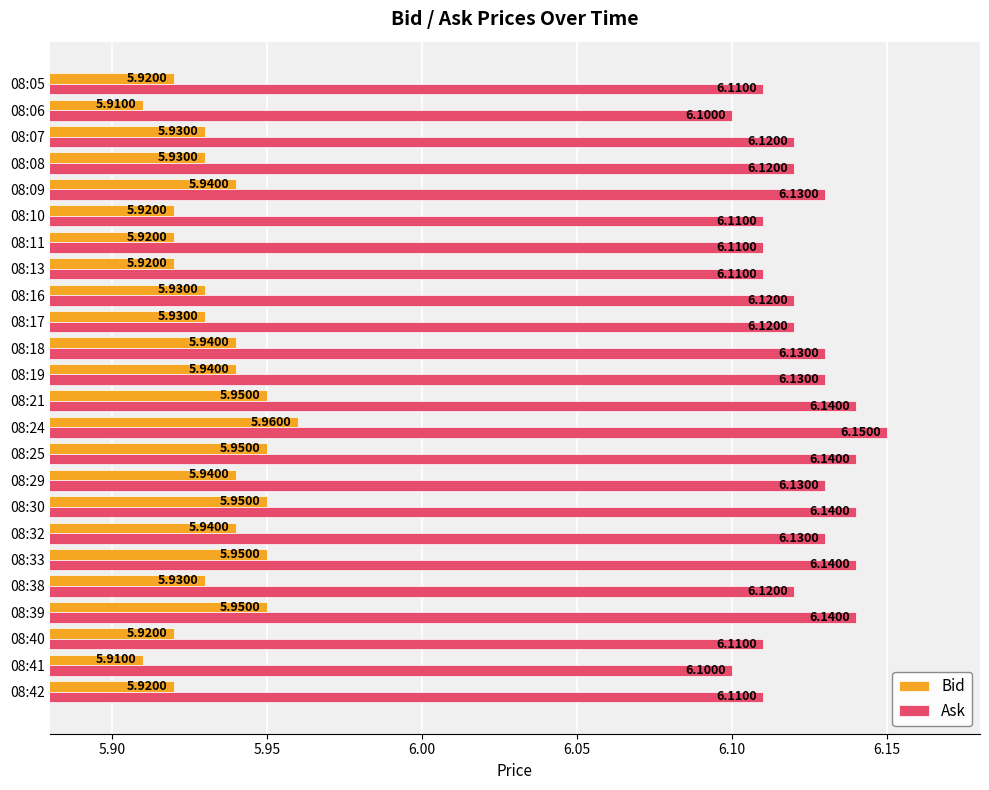

Which series has the widest spread of values?

Ask